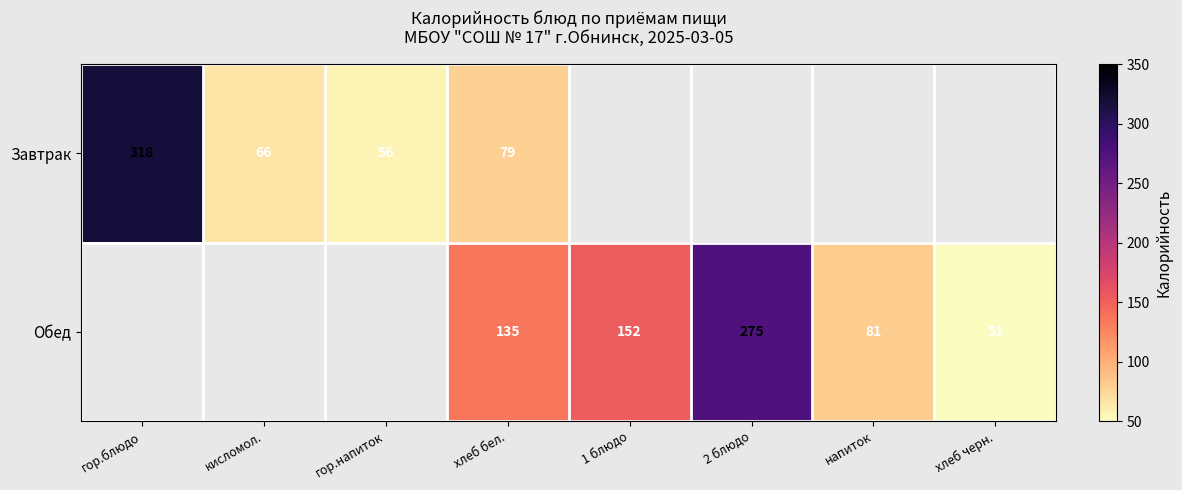

What is the difference between the Завтрак values at хлеб бел. and гор.блюдо?

239